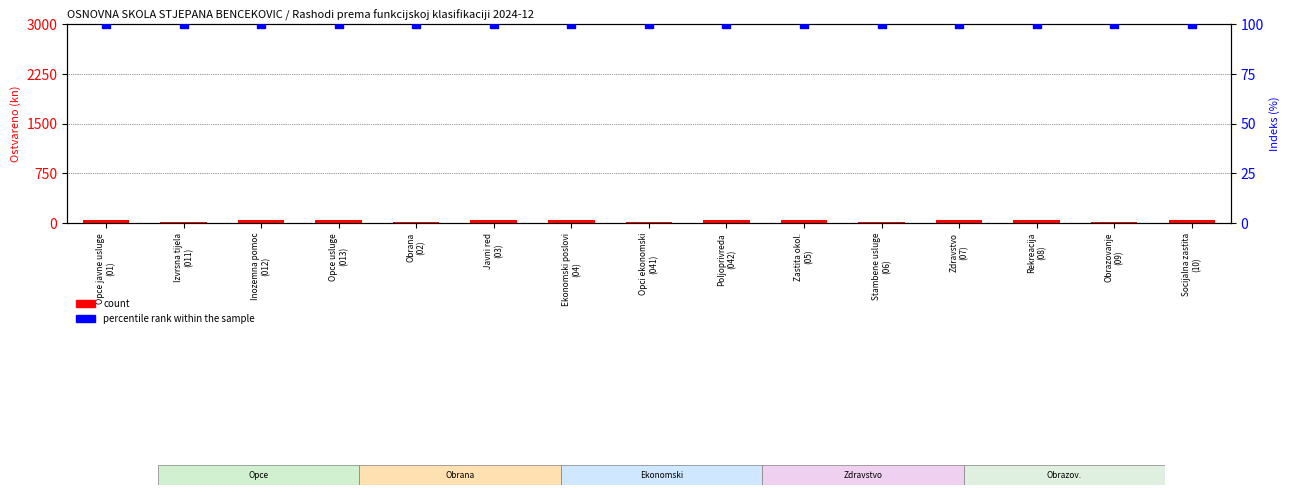

Which series contains the highest Y value?

percentile rank within the sample